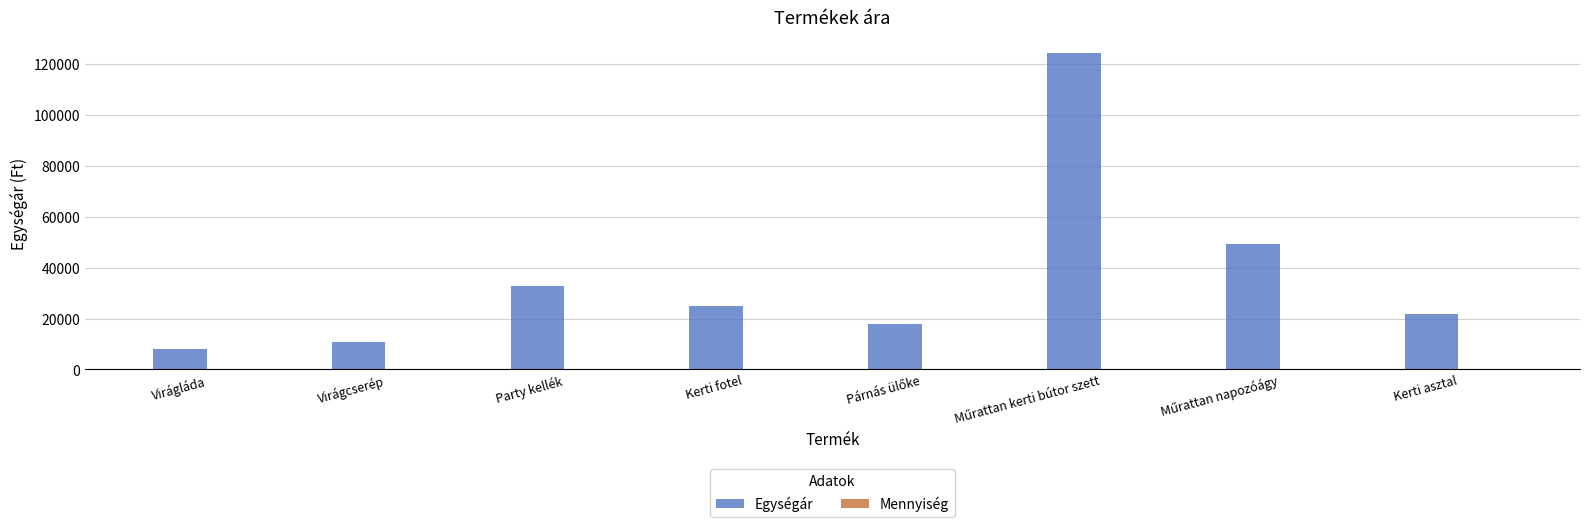

Which series has the widest spread of values?

Egységár